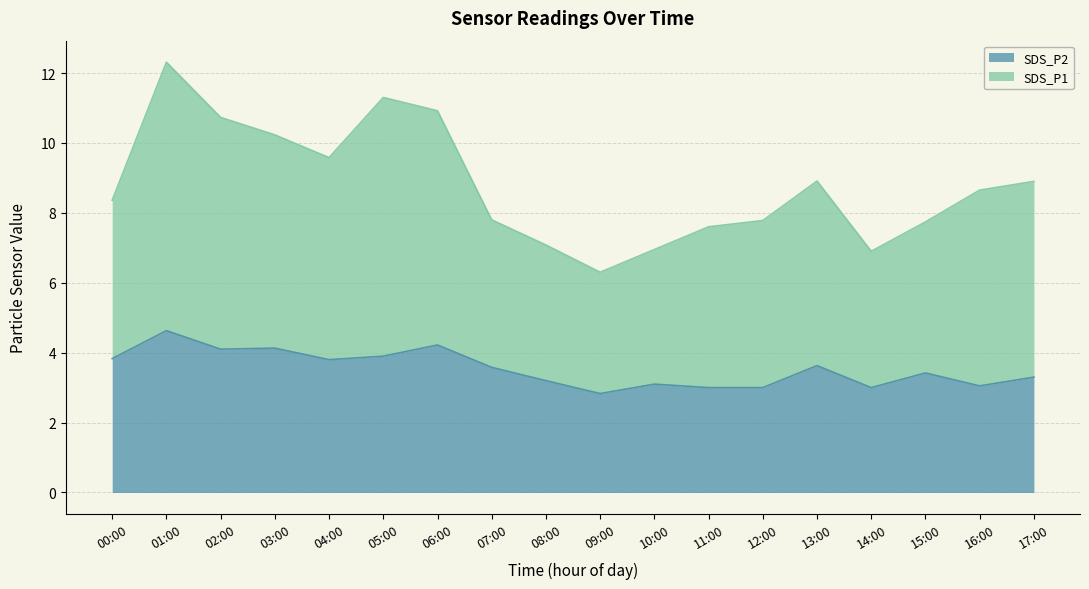

What is the difference between the second highest and minimum values in the SDS_P1 series?

5.0